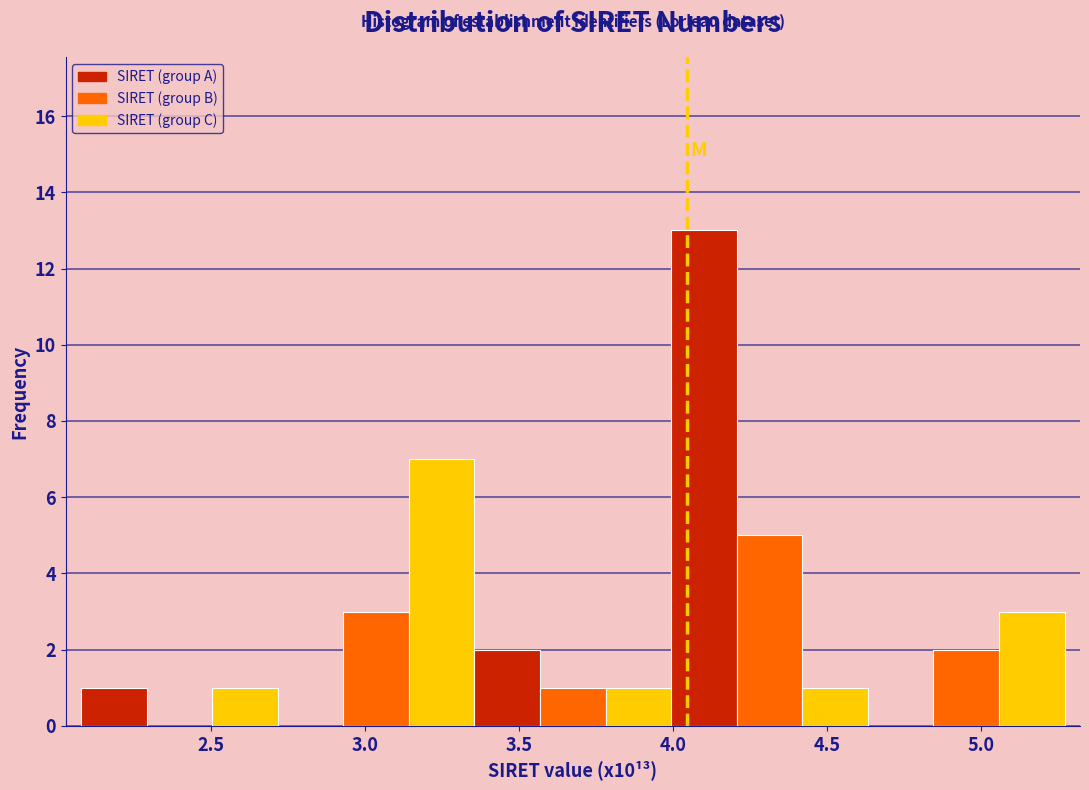

Reading left to right, transcribe this chart: for each bar, give the range it covers on the x-axis and its height. Neither the bar edges nor the heights are printed on the chart, so give them approximately, as read against the axes.

2.10 to 2.30: 1
2.30 to 2.50: 0
2.50 to 2.70: 1
2.70 to 2.95: 0
2.95 to 3.15: 3
3.15 to 3.35: 7
3.35 to 3.55: 2
3.55 to 3.80: 1
3.80 to 4.00: 1
4.00 to 4.20: 13
4.20 to 4.40: 5
4.40 to 4.65: 1
4.65 to 4.85: 0
4.85 to 5.05: 2
5.05 to 5.25: 3